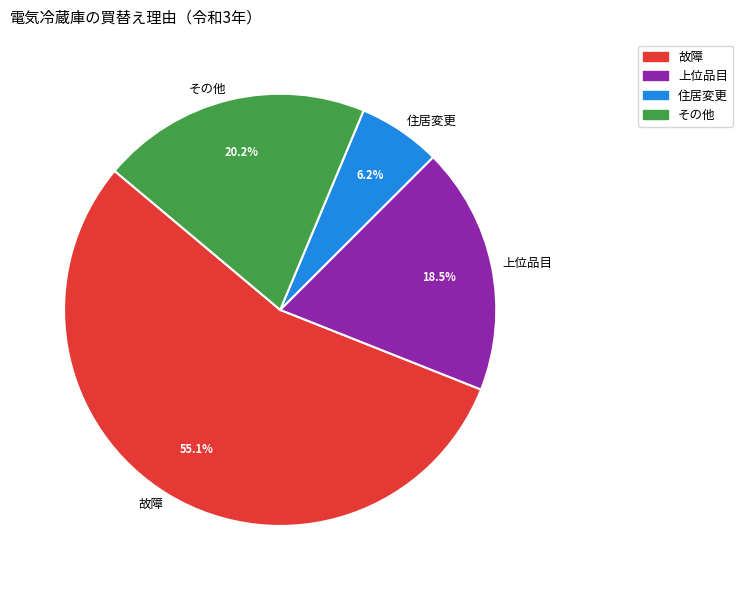

Which has a higher value, 住居変更 or 上位品目?

上位品目